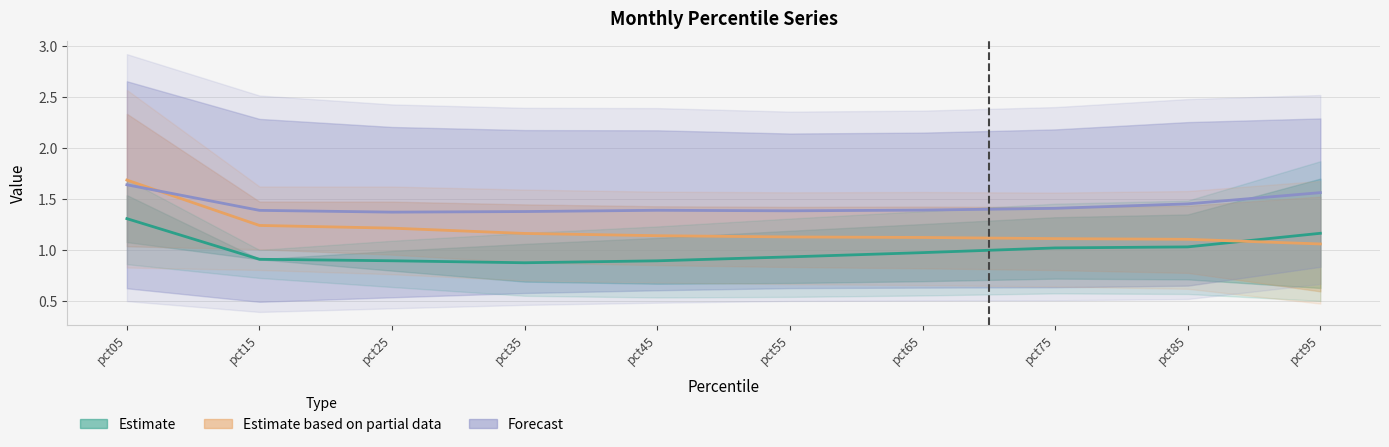

How many categories are shown in the chart?

10